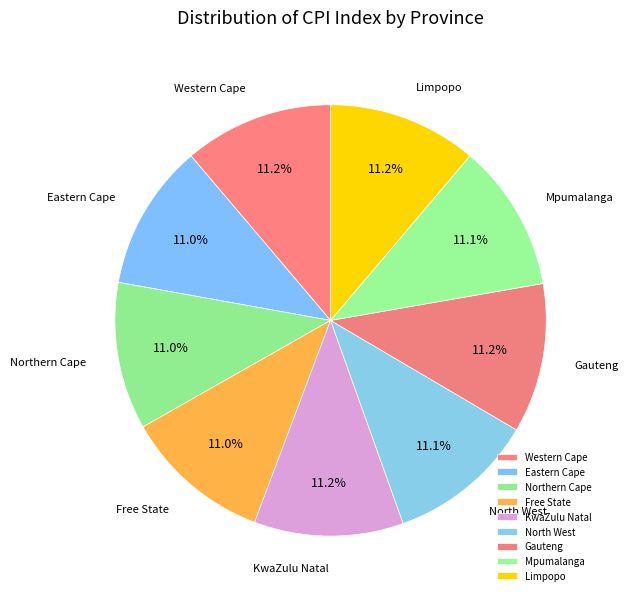

Does Free State account for over 50% of the chart?

No